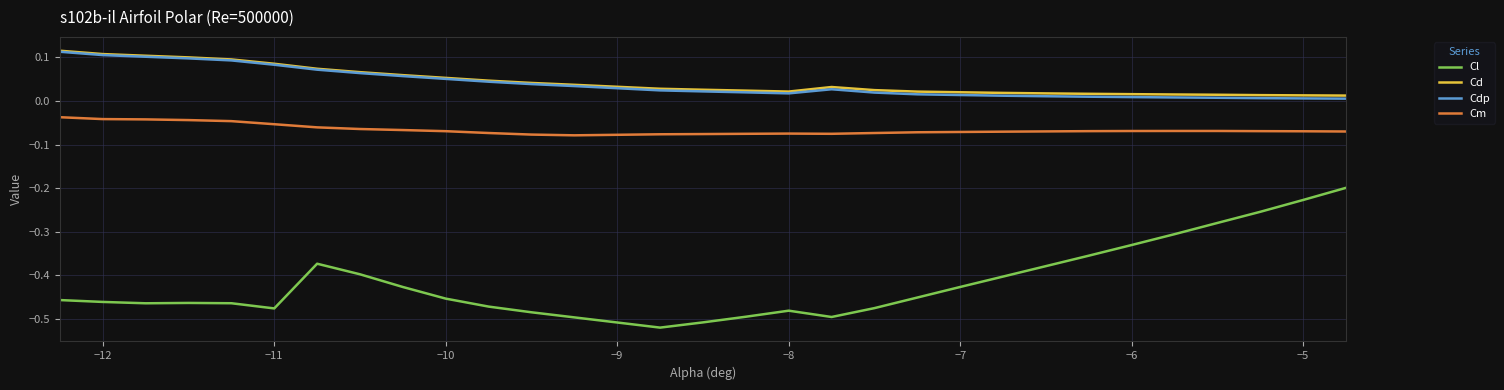

Which series has the largest range (max minus min)?

Cl